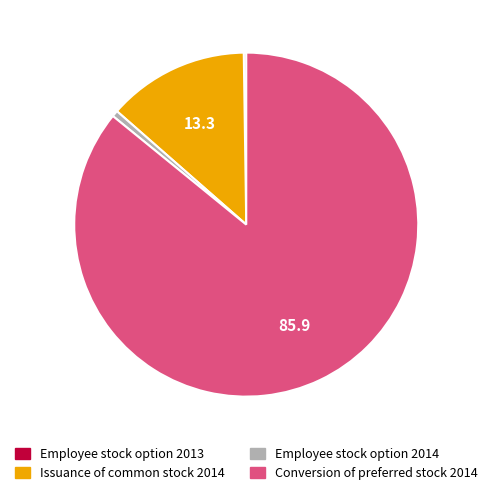

Is there any slice that represents more than half of the pie?

Yes